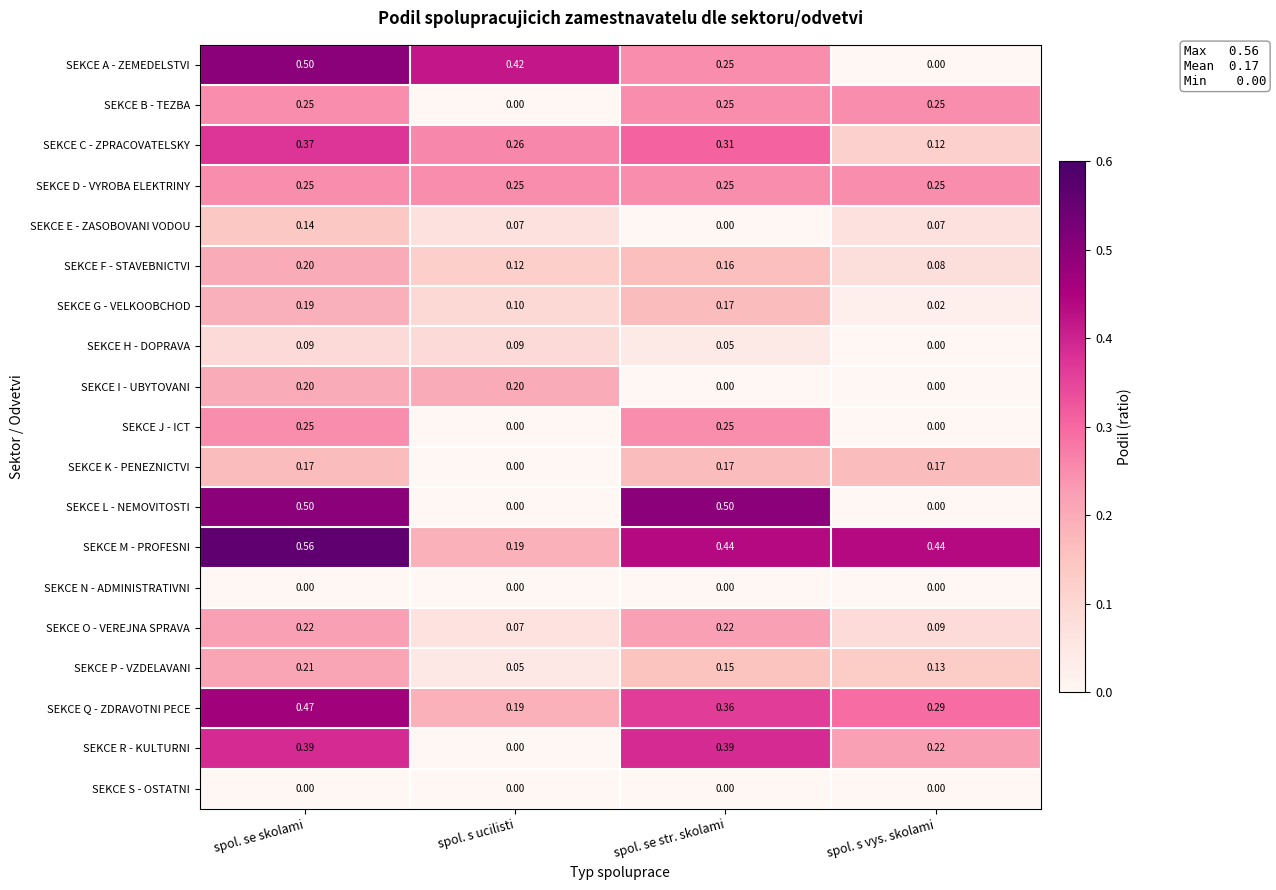

Between spol. se str. skolami and spol. s vys. skolami, which series saw the biggest shift?

SEKCE L - NEMOVITOSTI